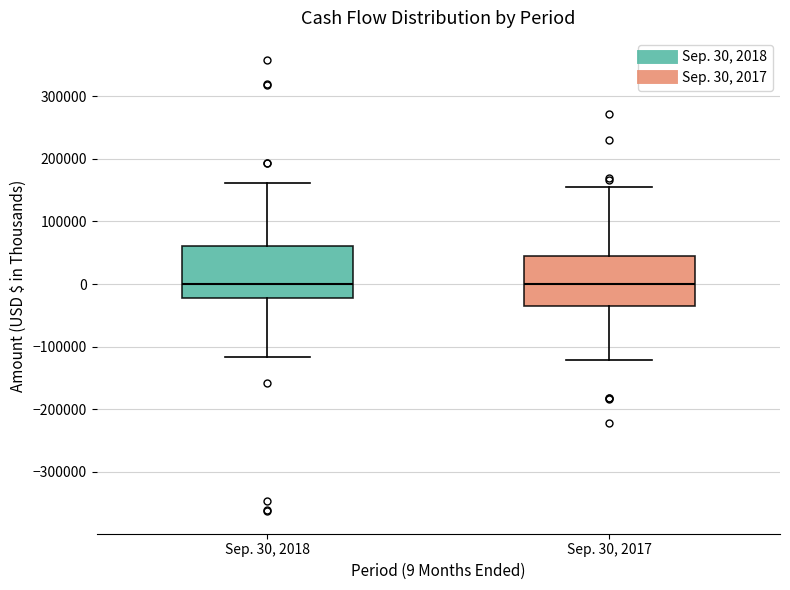

Reading left to right, read every box against the y-axis: the position of its median line, the range the box covers, and the ends of its whiskers. The values are not printed on the chart, so give them approximately, as read against the axis.

Sep. 30, 2018: median 0, box -20000 to 60000, whiskers -120000 to 160000
Sep. 30, 2017: median 0, box -30000 to 50000, whiskers -120000 to 160000